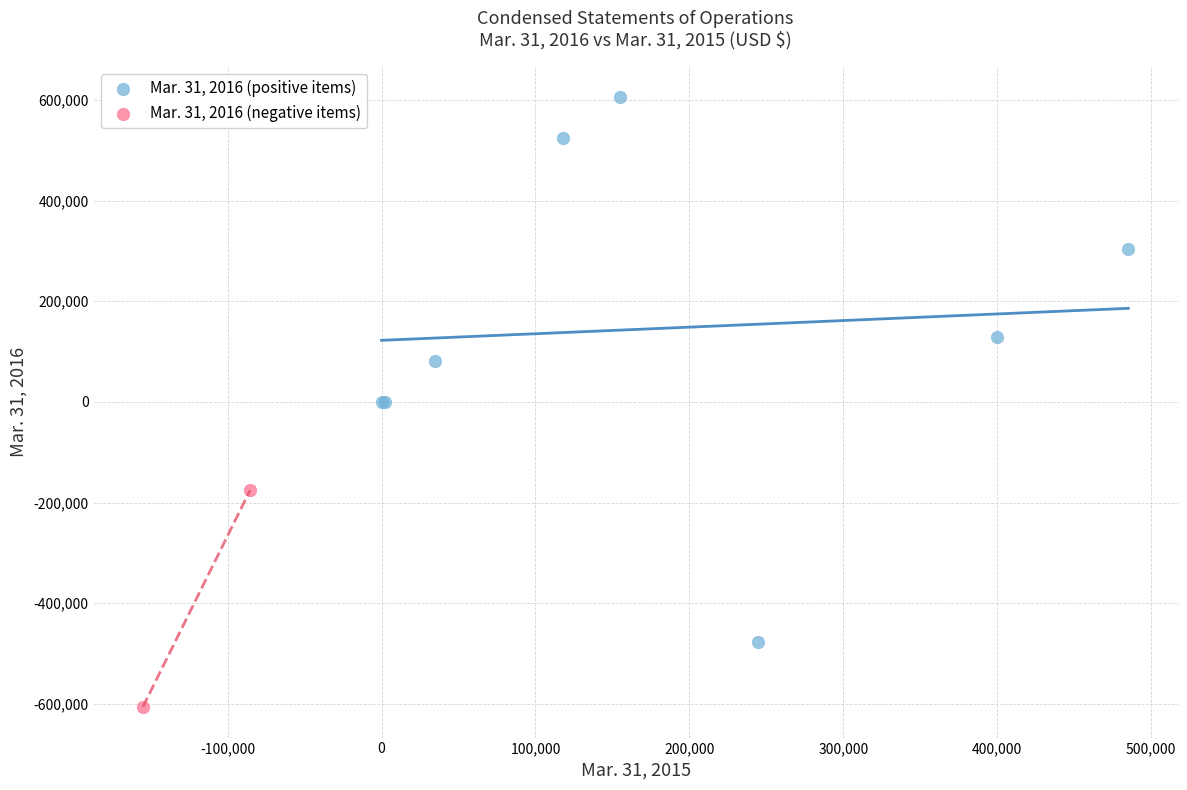

What are all the series names shown in the legend?

Mar. 31, 2016 (positive items), Mar. 31, 2016 (negative items)